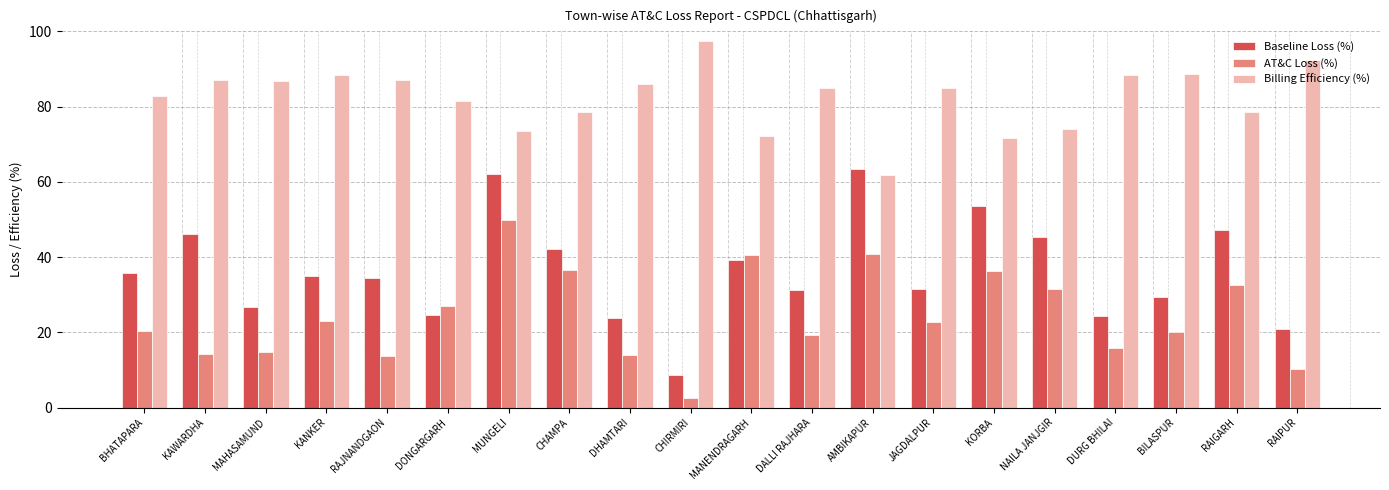

Does the chart contain any negative values?

No